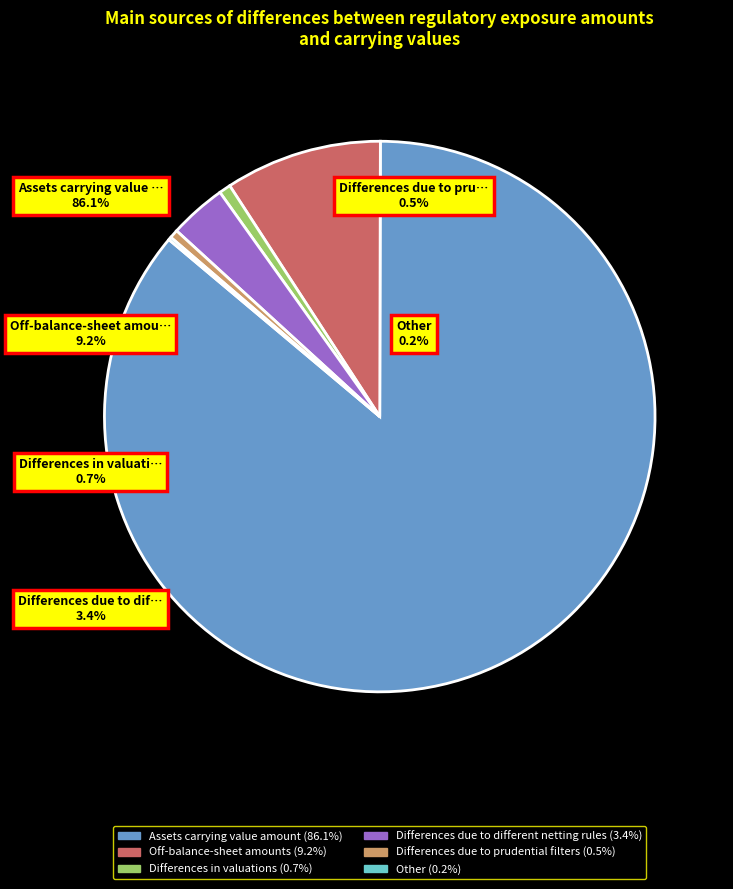

Is there a majority slice in this chart?

Yes